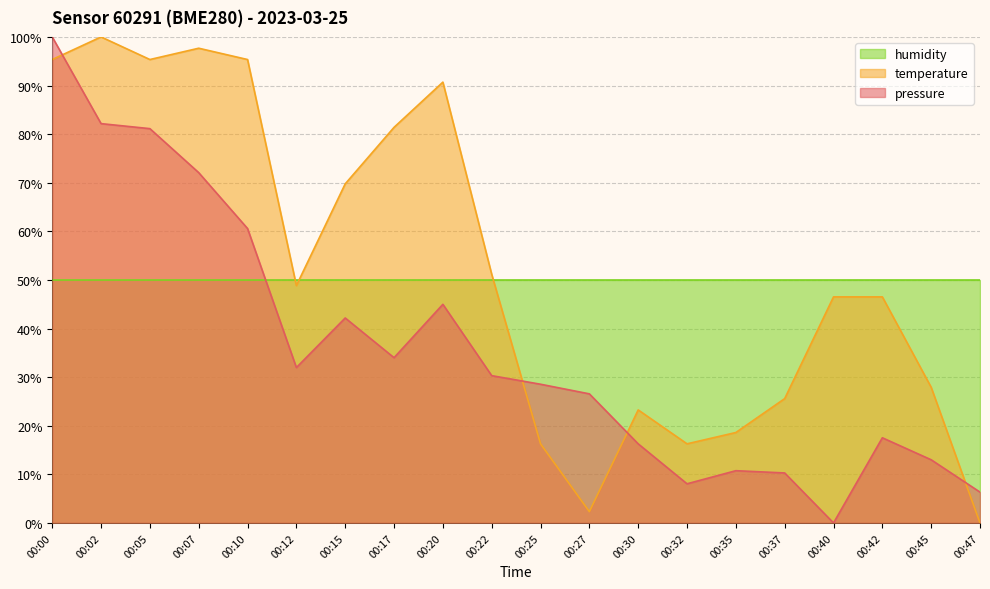

The pressure series shows 43.2 at 00:27. True or false?

False